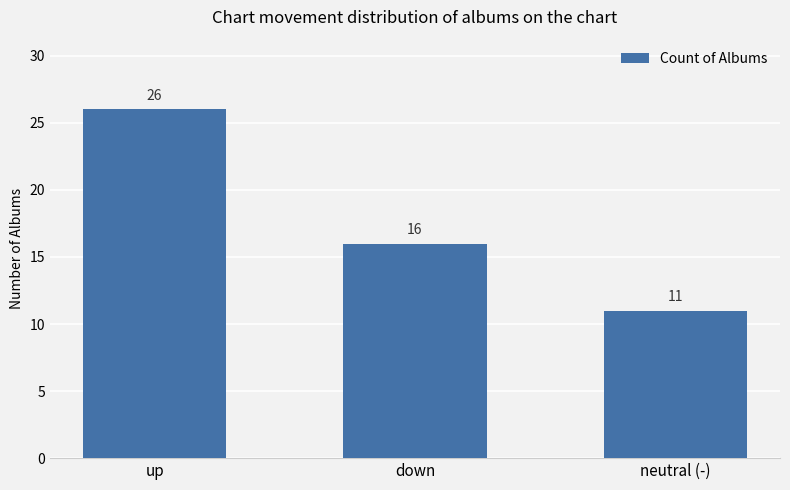

What is the approximate value at up, to the nearest 5?

25